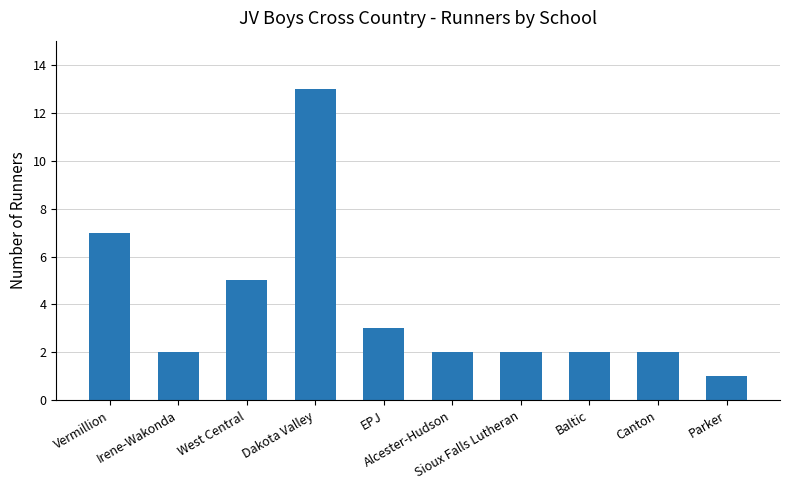

The chart shows a value of 13 at Dakota Valley. True or false?

True